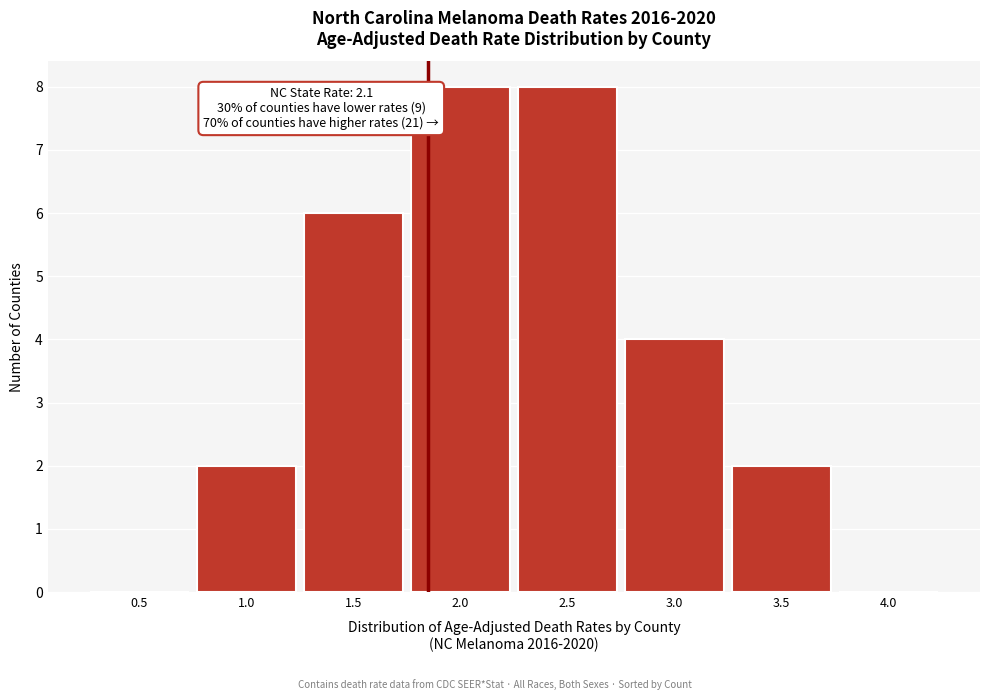

Reading left to right, list all the values displayed in this chart.

0.5=0	1.0=2	1.5=6	2.0=8	2.5=8	3.0=4	3.5=2	4.0=0